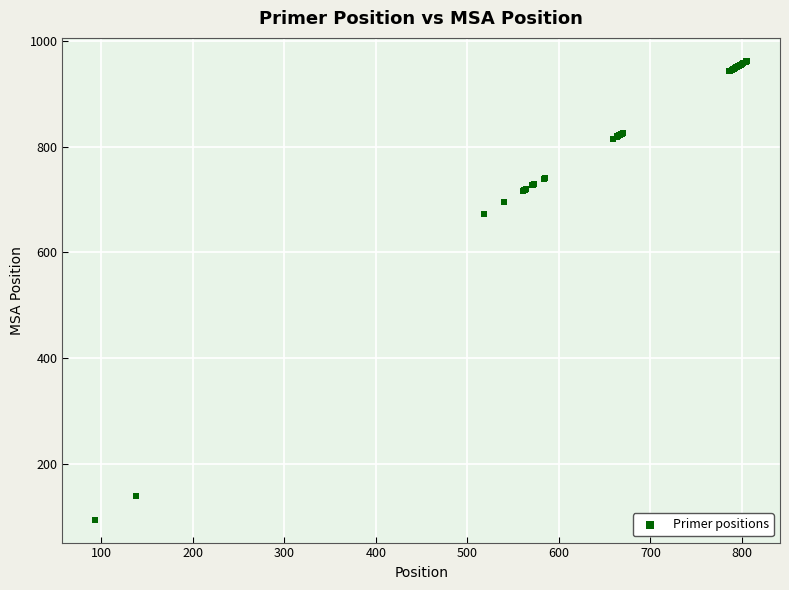

What Y value in the scatter plot is closest to 528?

672